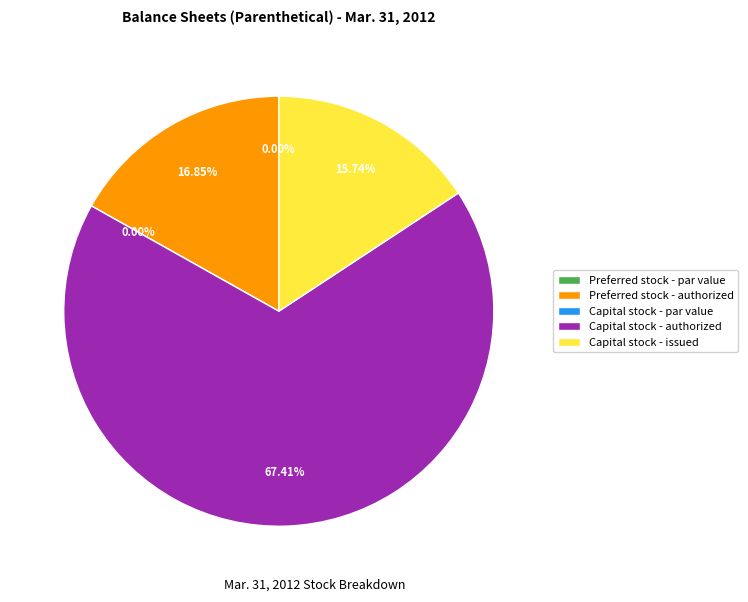

How many segments does this pie chart have?

5